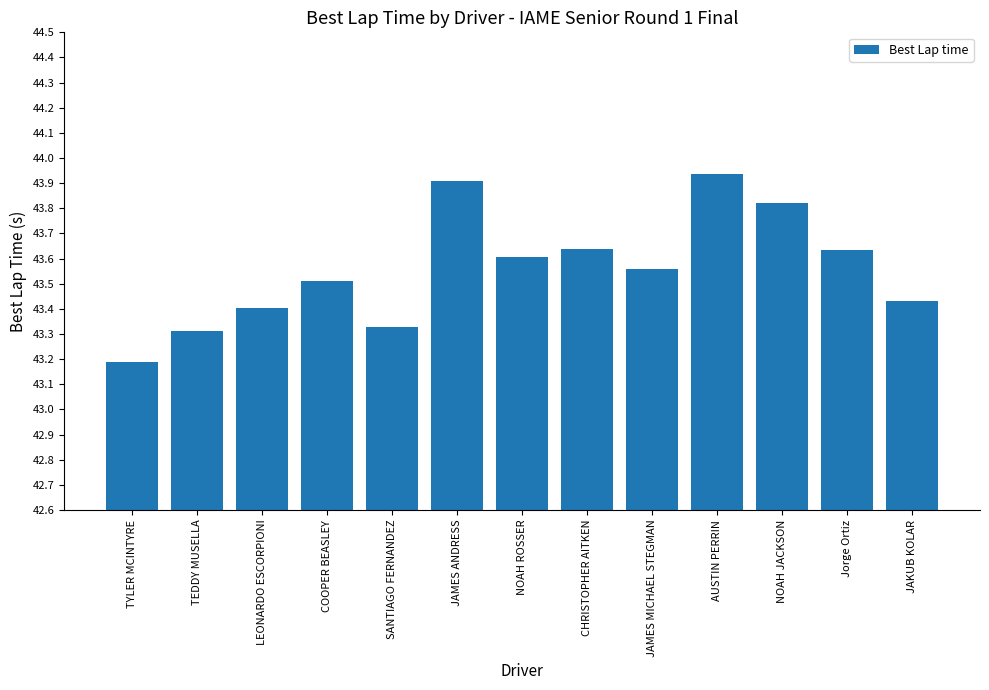

At which category does the chart reach its minimum across all series?

TYLER MCINTYRE